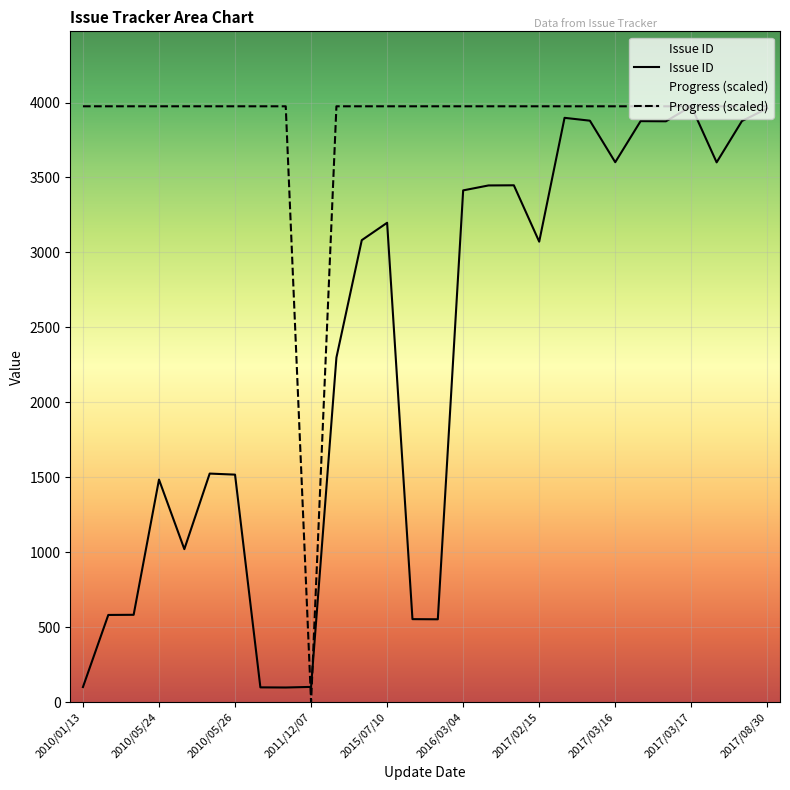

Rank the series by their maximum value, from lowest to highest.

Issue ID, Progress (scaled)